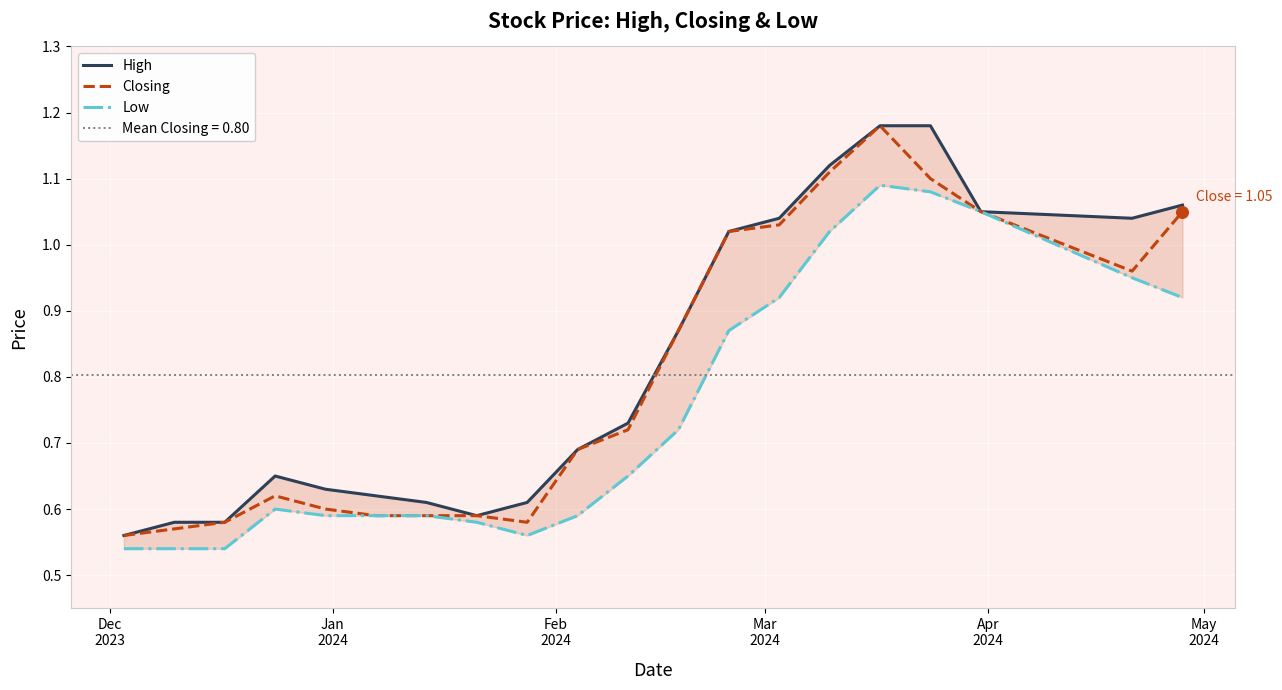

Is the value of High at 17 greater than the value of Closing at 17?

No